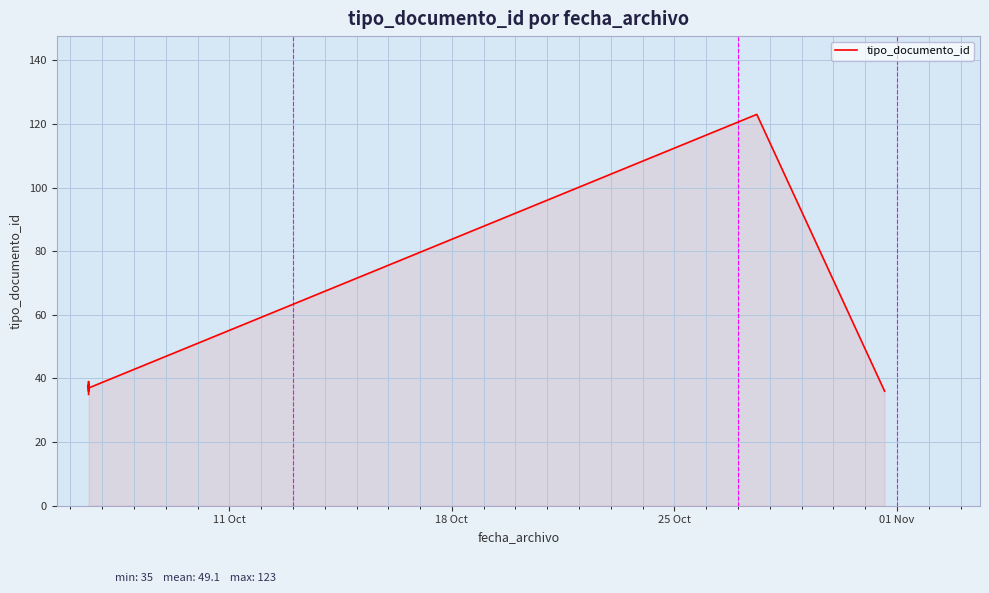

What is the label of the 7th point from the right?

11 Oct